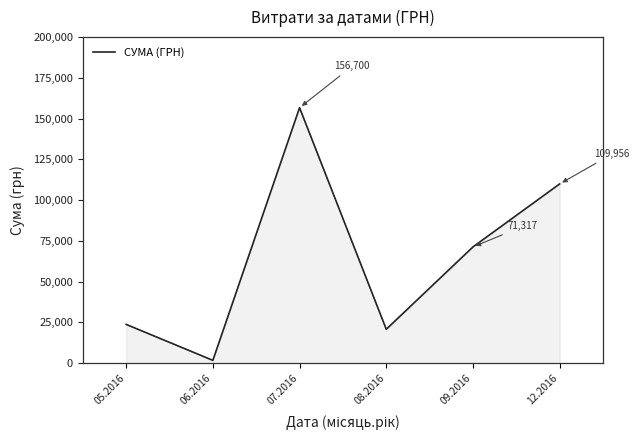

Count the number of data series in this chart.

1